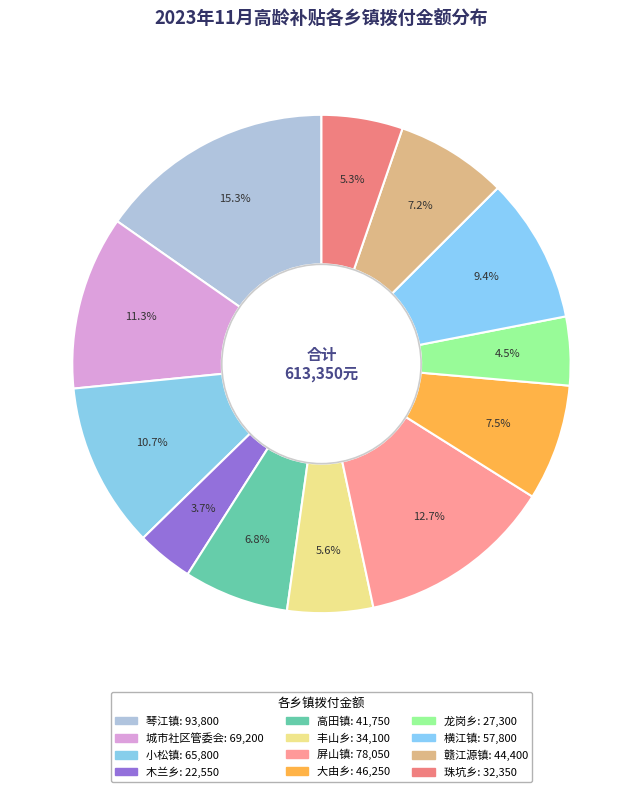

To the nearest percent, what is the difference between the largest and smallest slice percentages?

12%